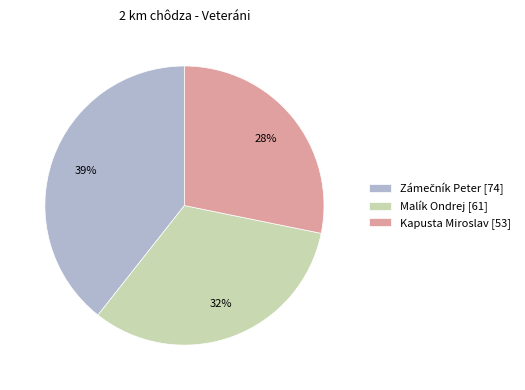

What percentage is the Malík Ondrej [61] slice, to the nearest percent?

32%